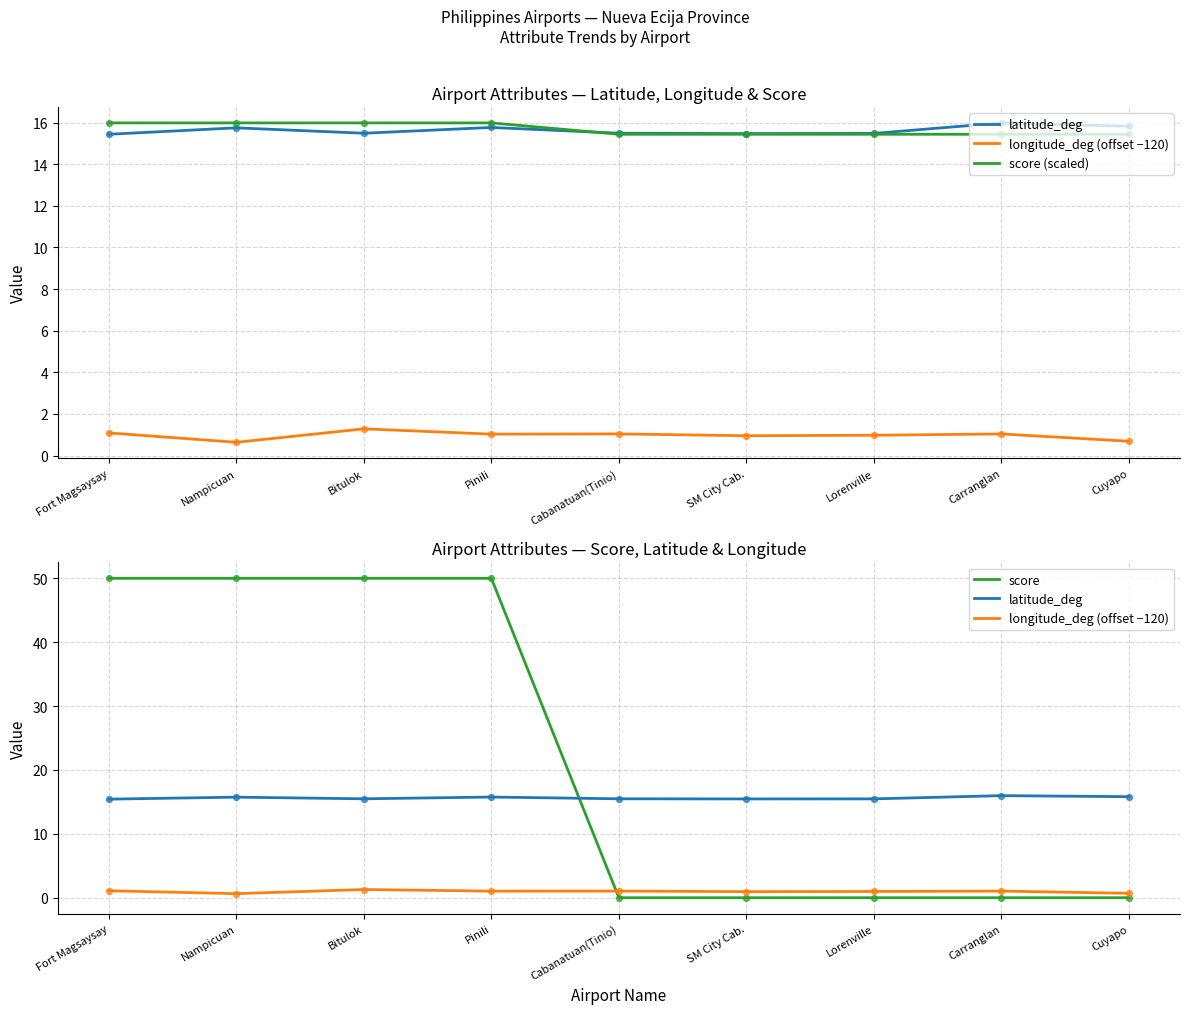

What is the total value across all series at Cuyapo?

31.9